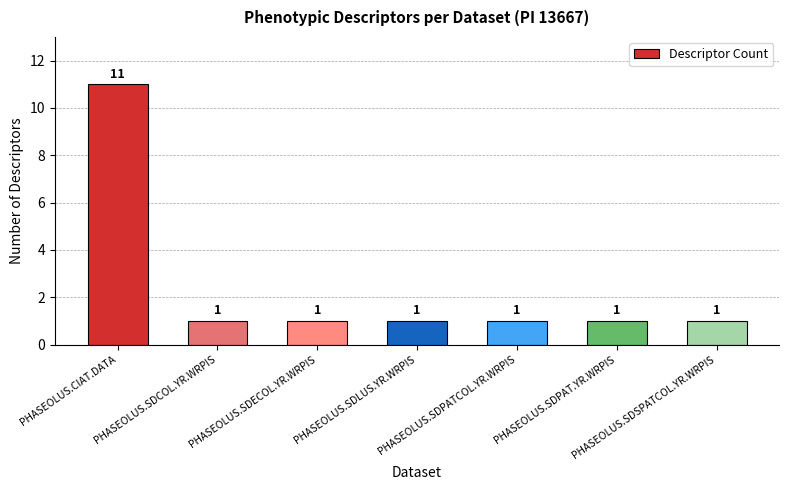

What is the greatest value displayed?

11